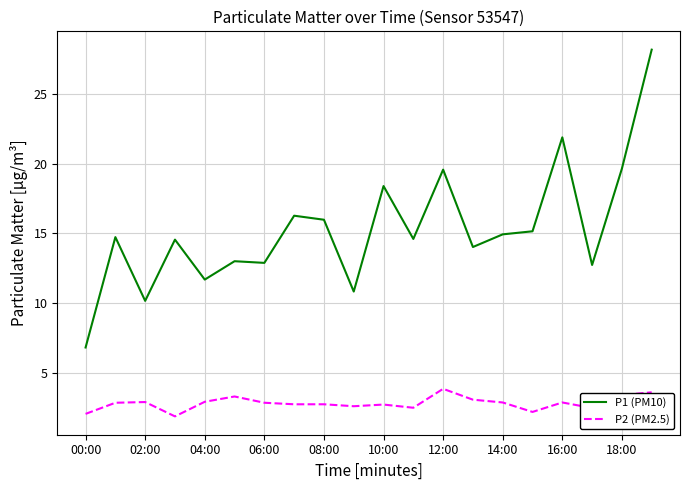

What is the difference between the maximum and minimum values in the P1 (PM10) series?

21.4